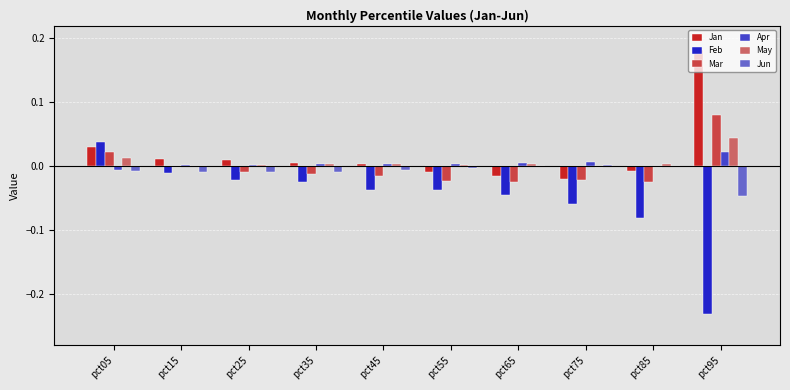

Between pct05 and pct65, which series saw the biggest shift?

Feb